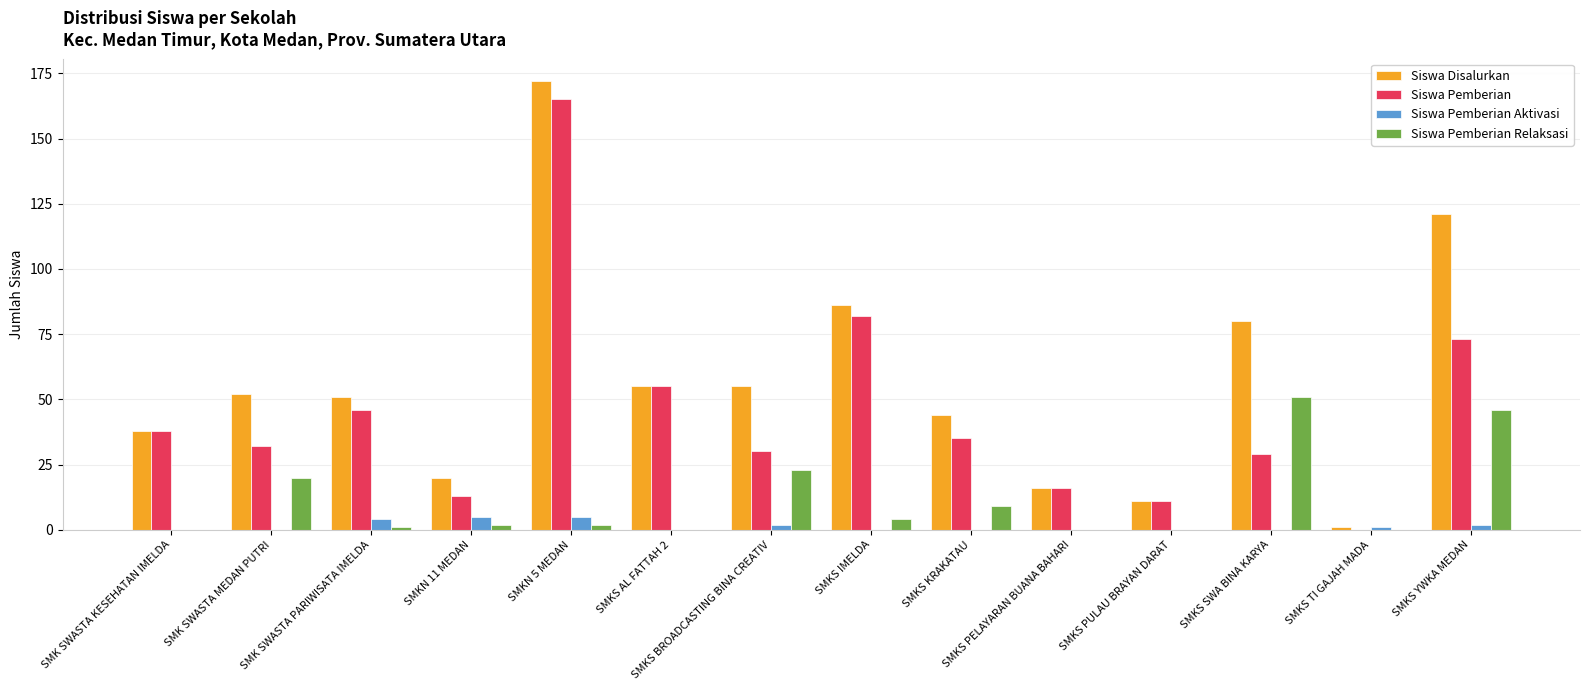

At which label does Siswa Pemberian Relaksasi first exceed 2?

SMK SWASTA MEDAN PUTRI